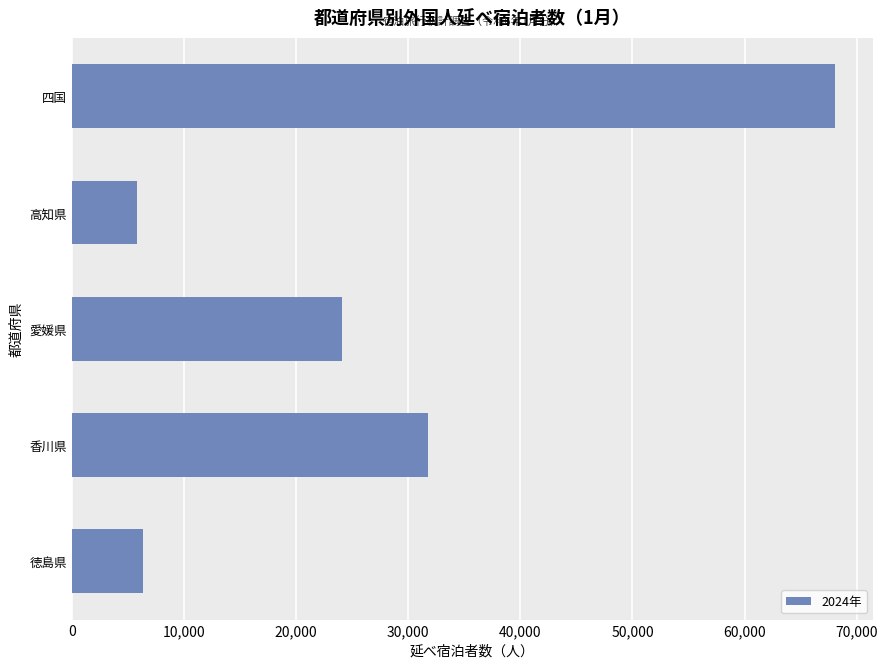

The value at 愛媛県 is 31645. True or false?

False